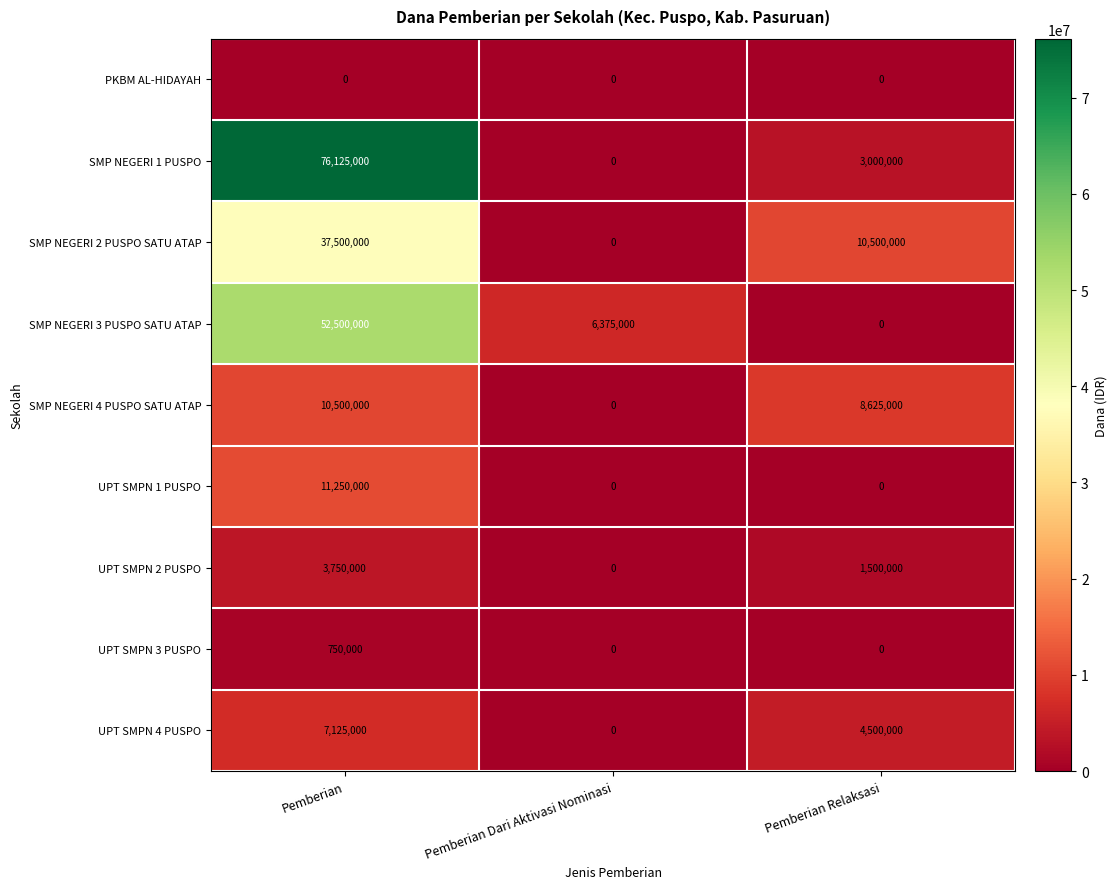

List the series in order of their peak value, highest first.

SMP NEGERI 1 PUSPO, SMP NEGERI 3 PUSPO SATU ATAP, SMP NEGERI 2 PUSPO SATU ATAP, UPT SMPN 1 PUSPO, SMP NEGERI 4 PUSPO SATU ATAP, UPT SMPN 4 PUSPO, UPT SMPN 2 PUSPO, UPT SMPN 3 PUSPO, PKBM AL-HIDAYAH